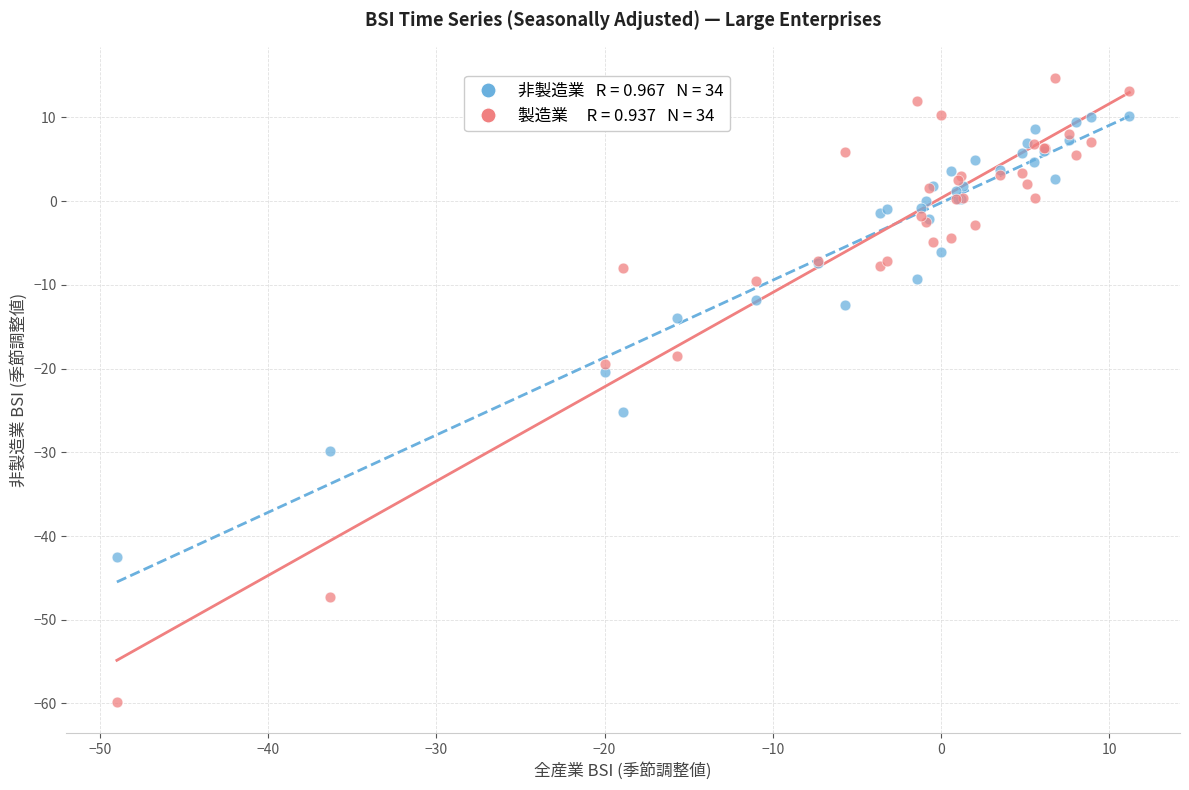

Across all series, what Y value is closest to -22?

-20.4